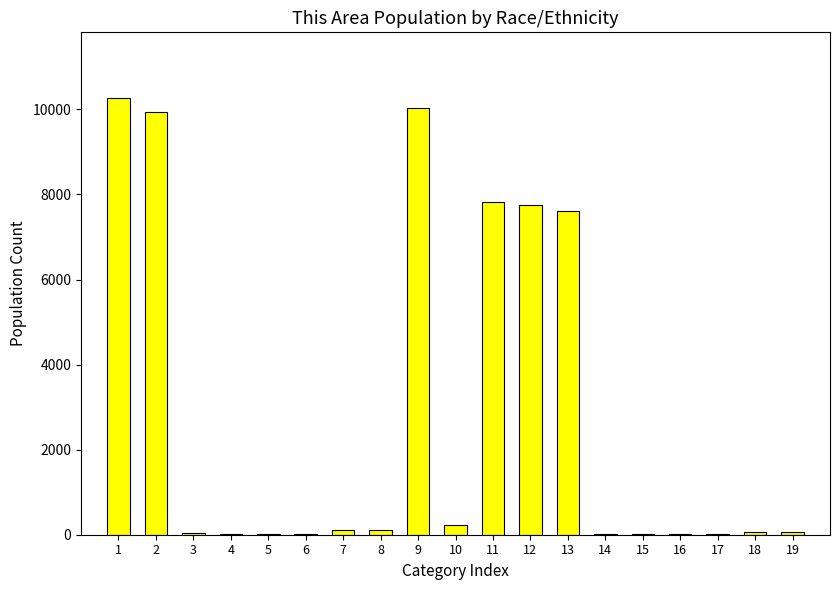

What is the greatest value displayed?

10272